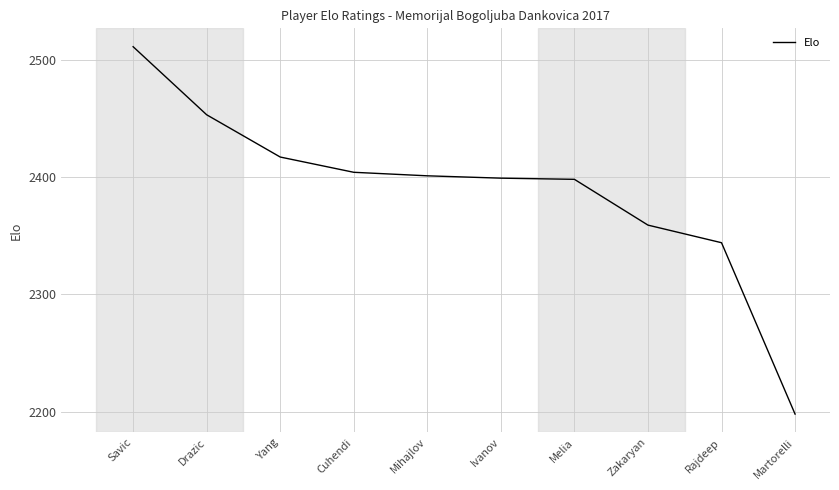

At which category does the chart reach its peak across all series?

Savic